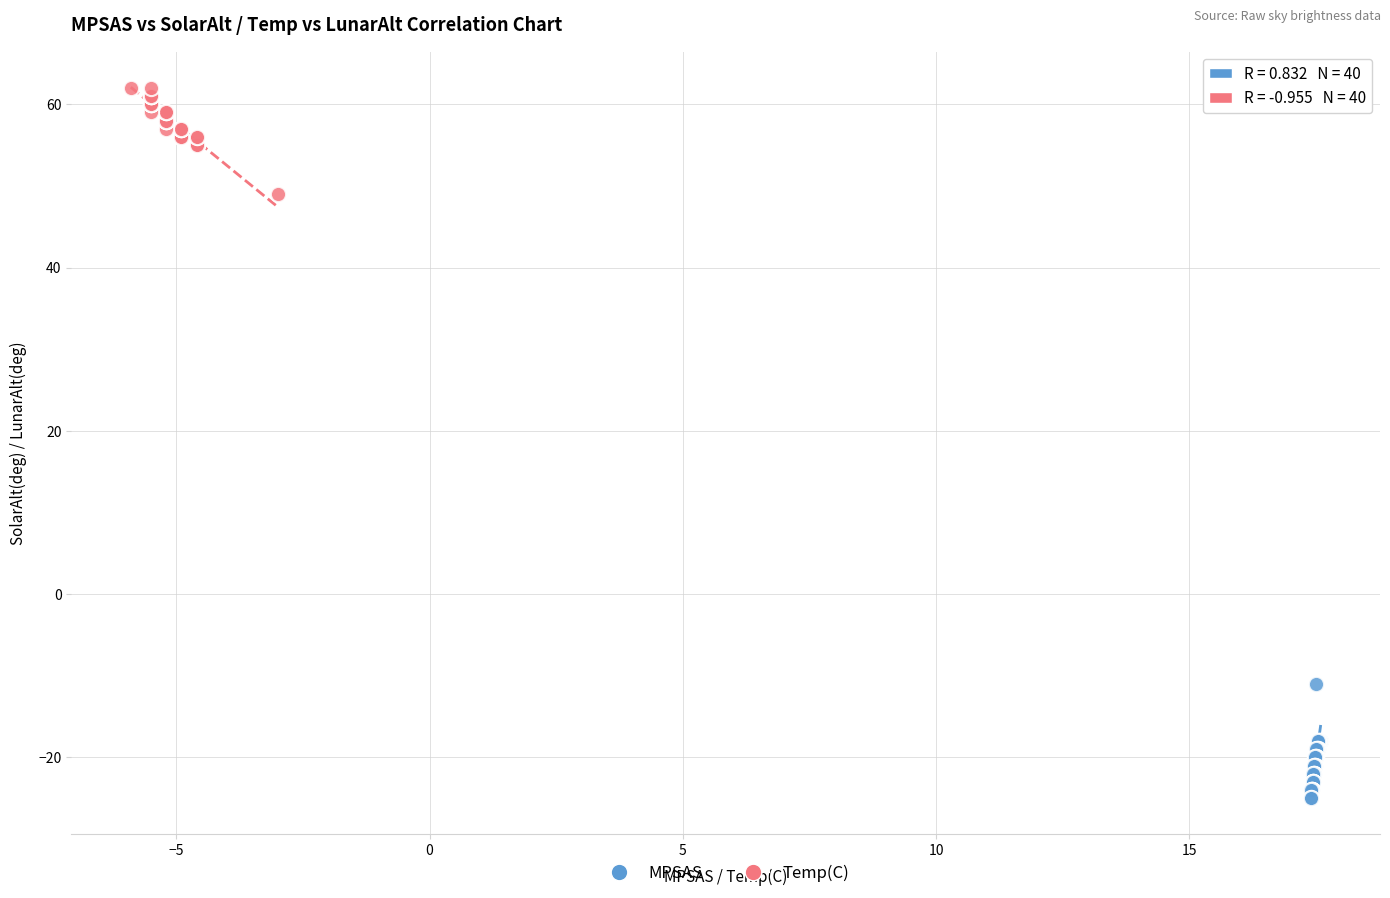

Which series reaches the maximum Y coordinate?

Temp(C)